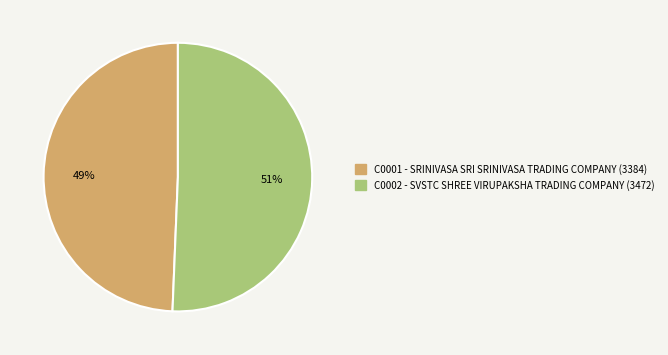

To the nearest percent, what percentage of the pie is C0002?

51%